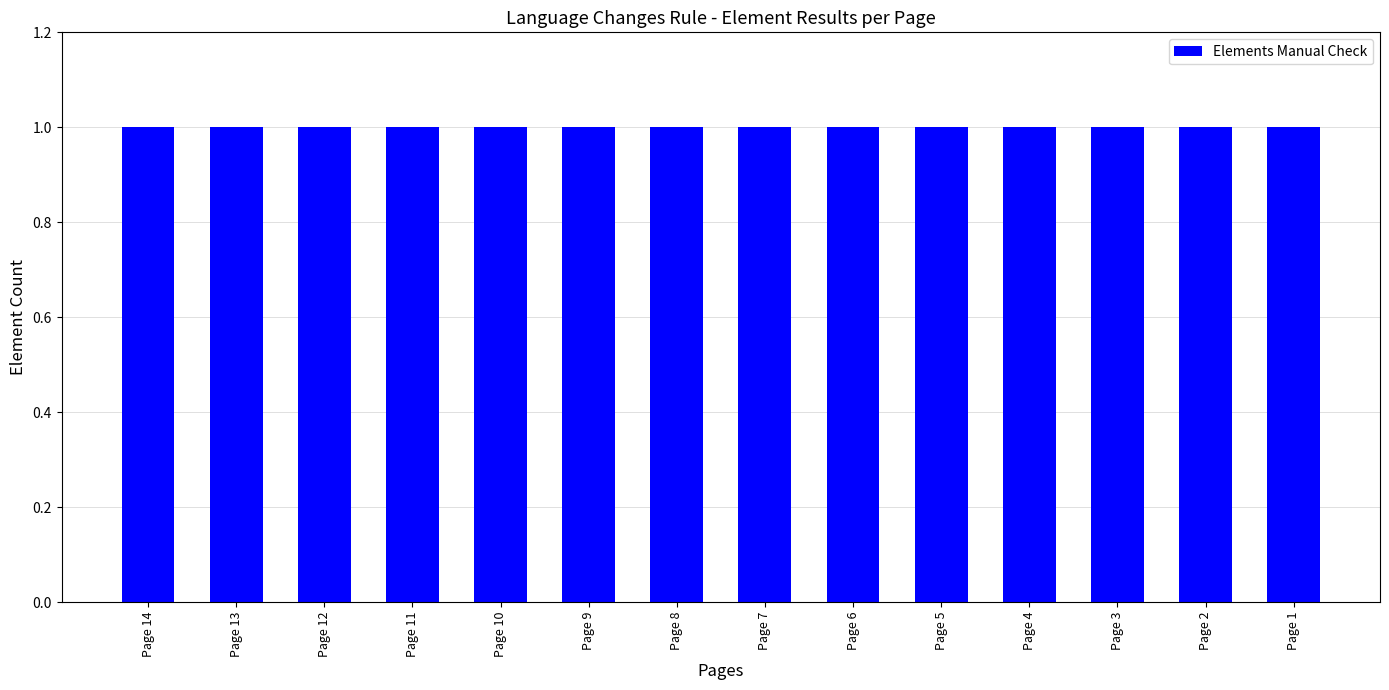

At how many categories does at least one series exceed 0?

14